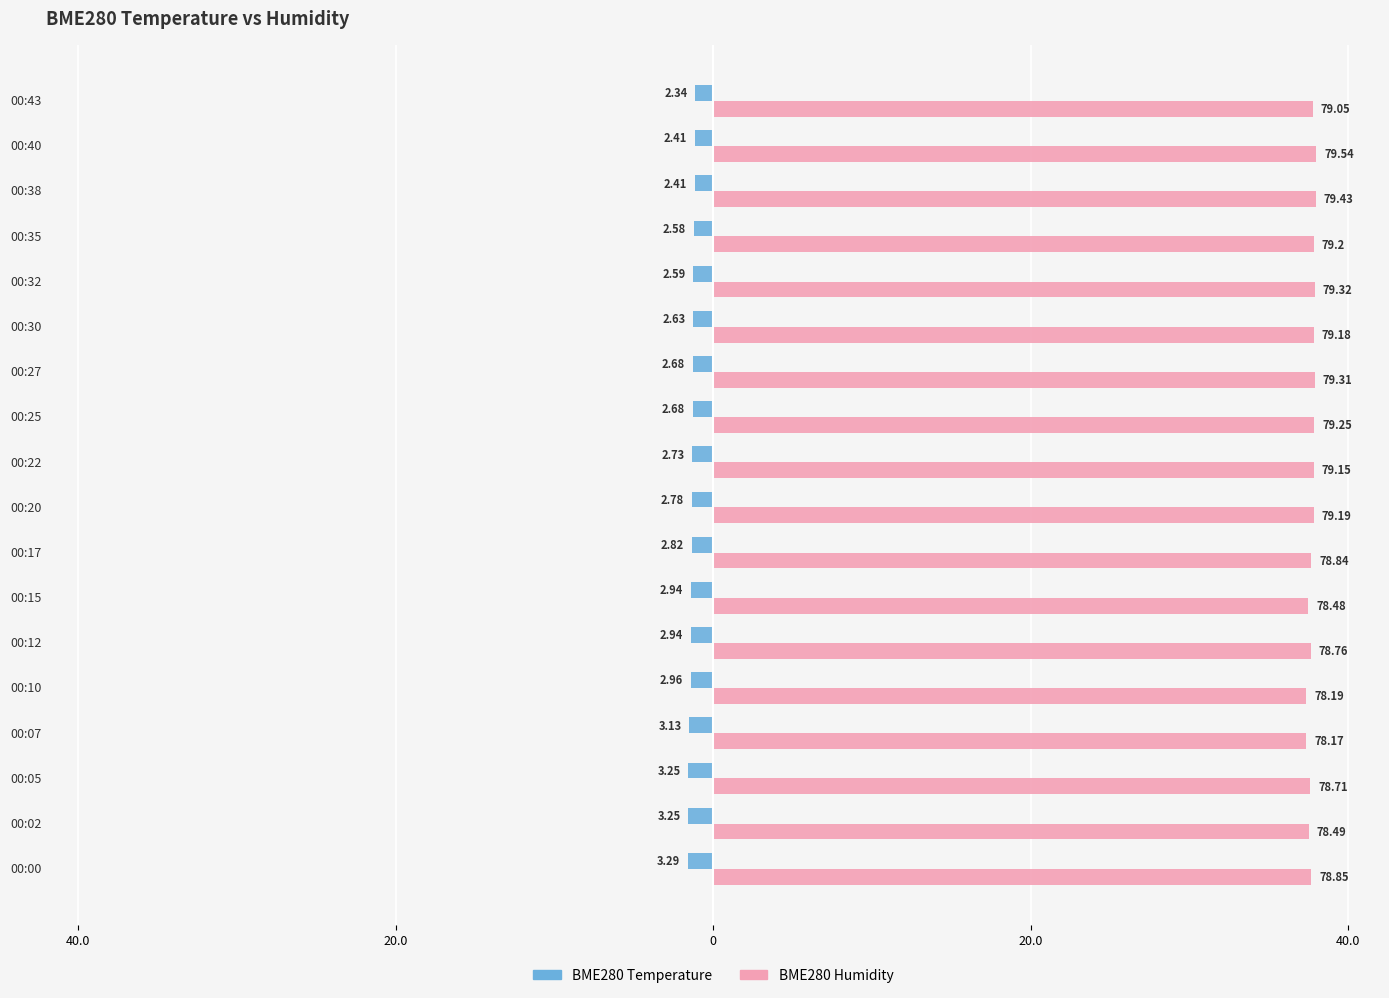

List the series in order of their overall mean, highest first.

BME280 Humidity, BME280 Temperature